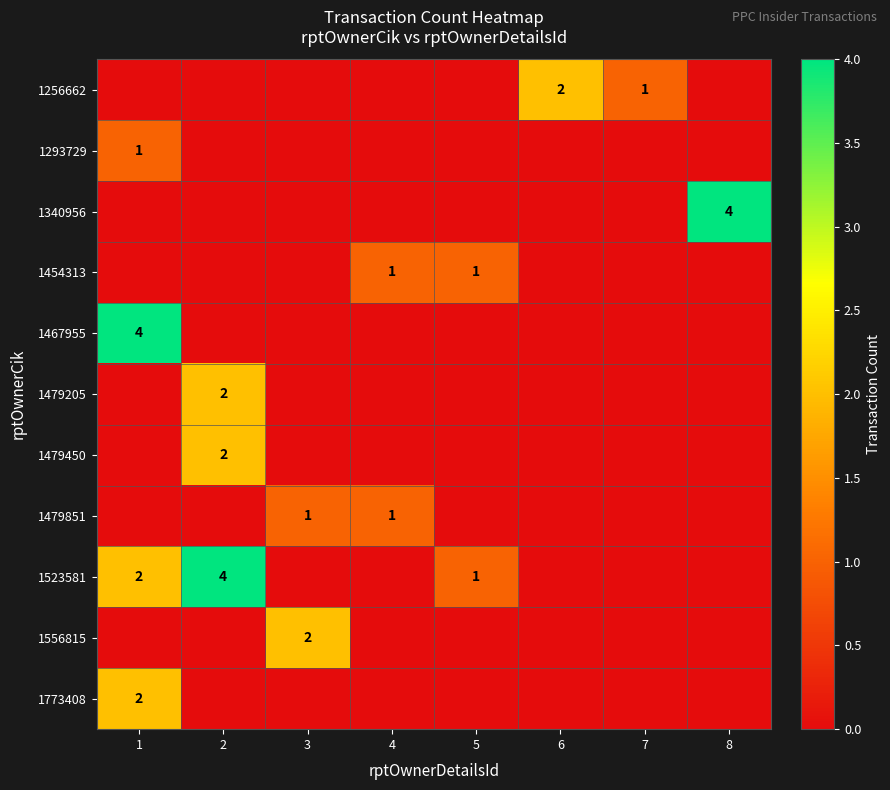

The value of 1467955 at 1 is 4. True or false?

True